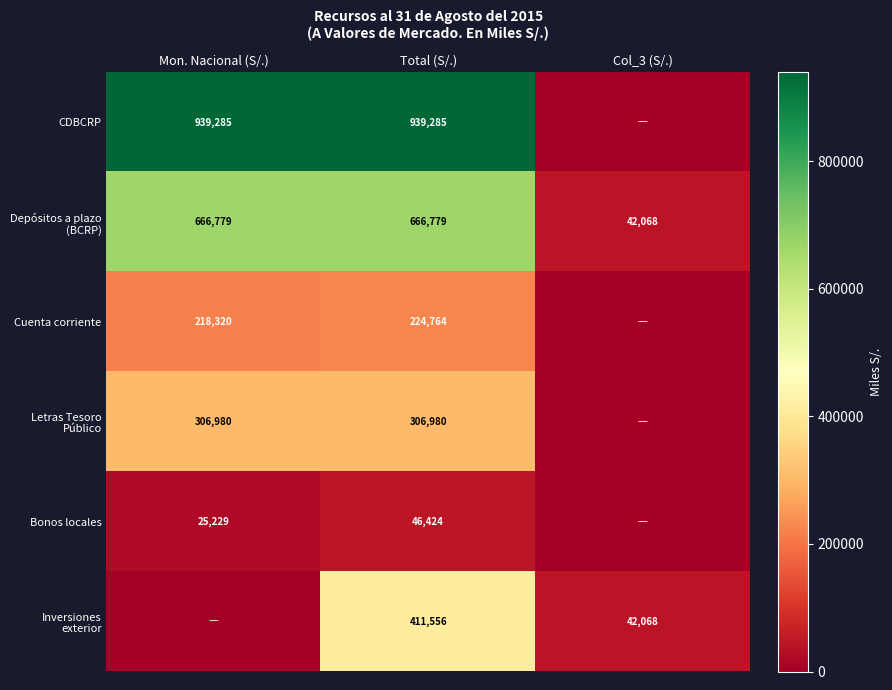

Which has a higher value, Mon. Nacional (S/.) or Col_3 (S/.)?

Mon. Nacional (S/.)